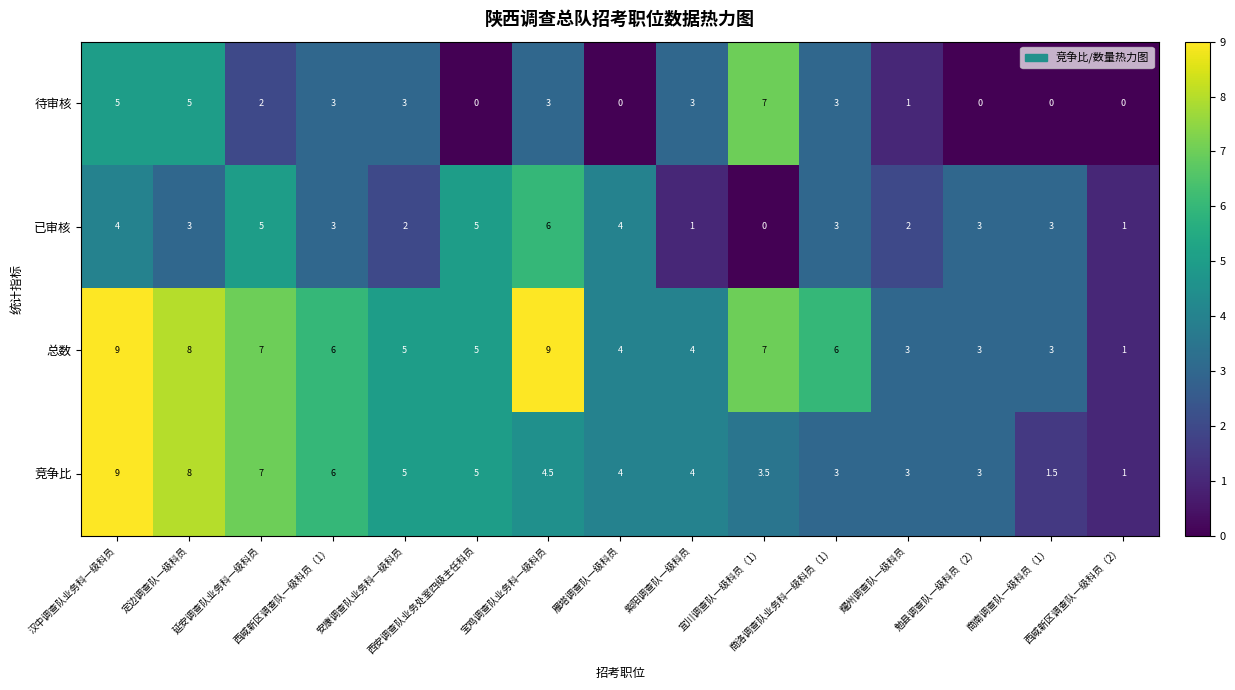

What is the average value of the 待审核 series?

2.3